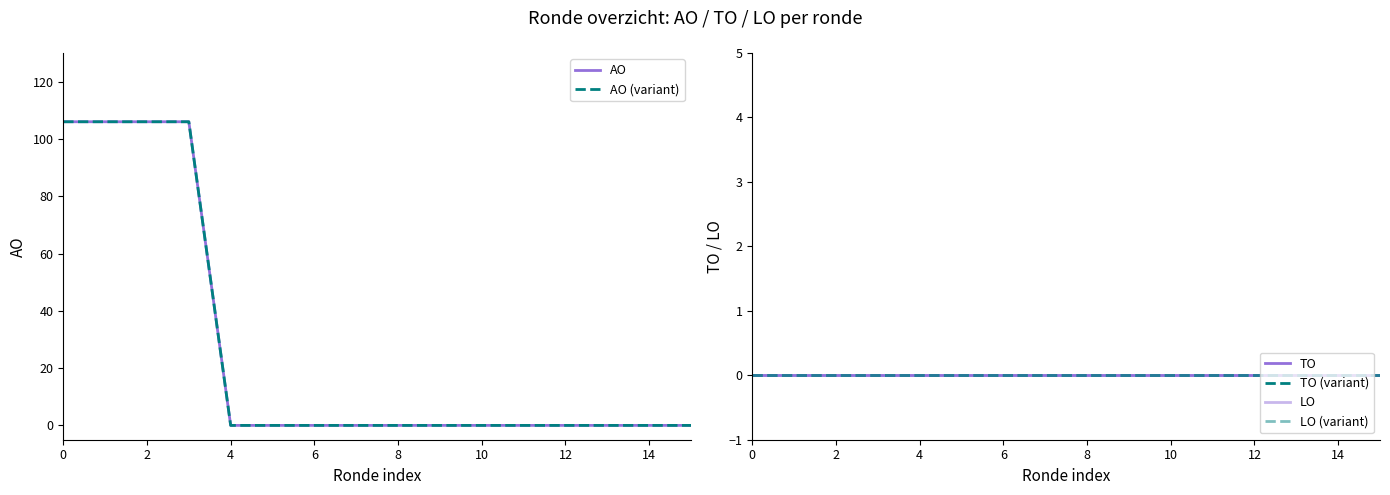

Which series has the largest range (max minus min)?

AO